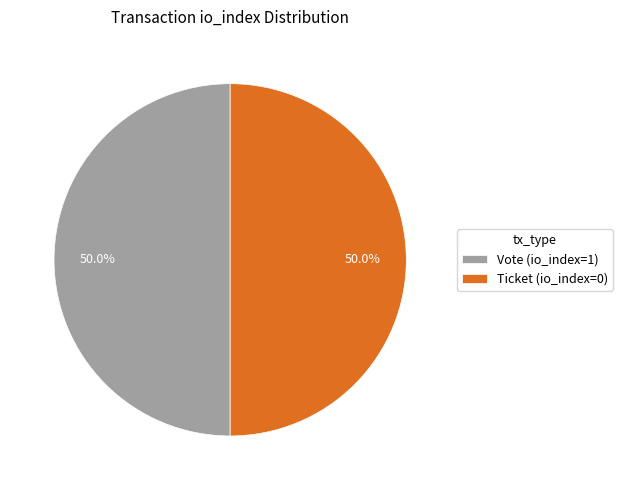

Approximately how many times larger is the value at Ticket (io_index=0) compared to Vote (io_index=1)?

1.0